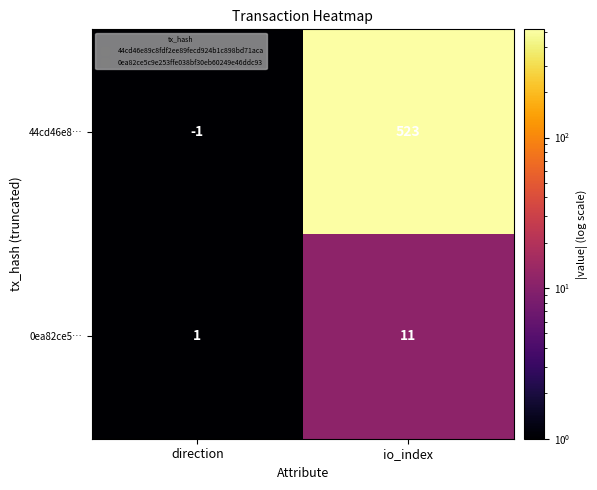

True or false: 0ea82ce5… has a value of 11 at io_index.

True